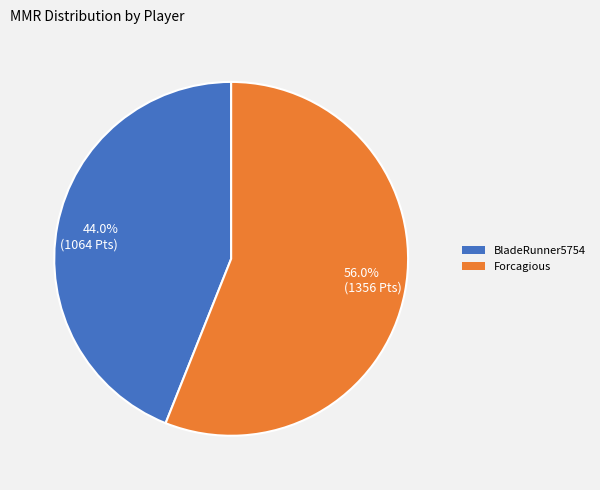

Rank the categories by value from lowest to highest.

44.0% (1064 Pts), 56.0% (1356 Pts)